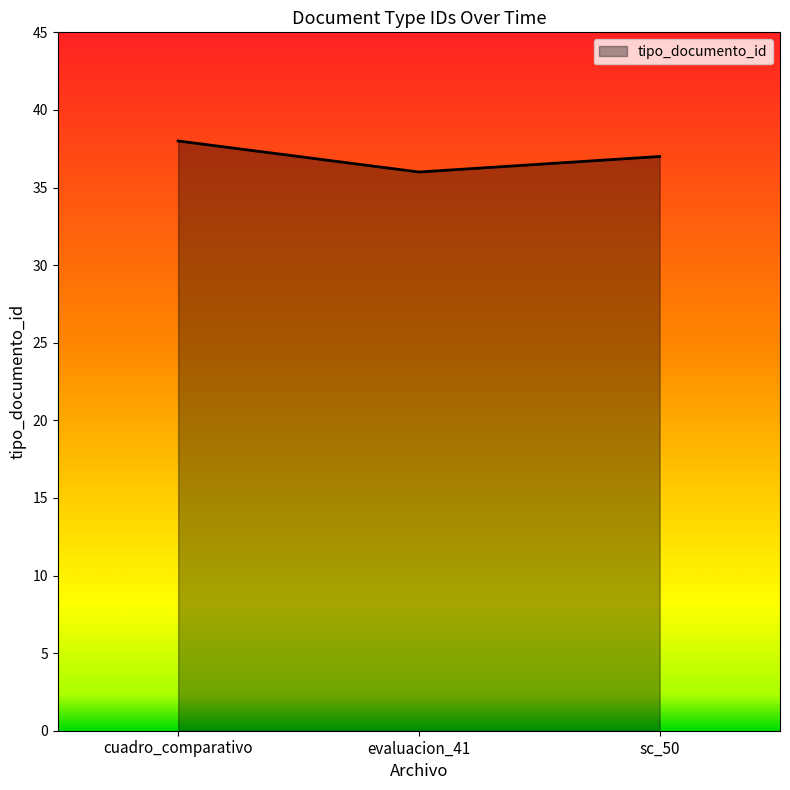

Which has a higher value, evaluacion_41 or sc_50?

sc_50